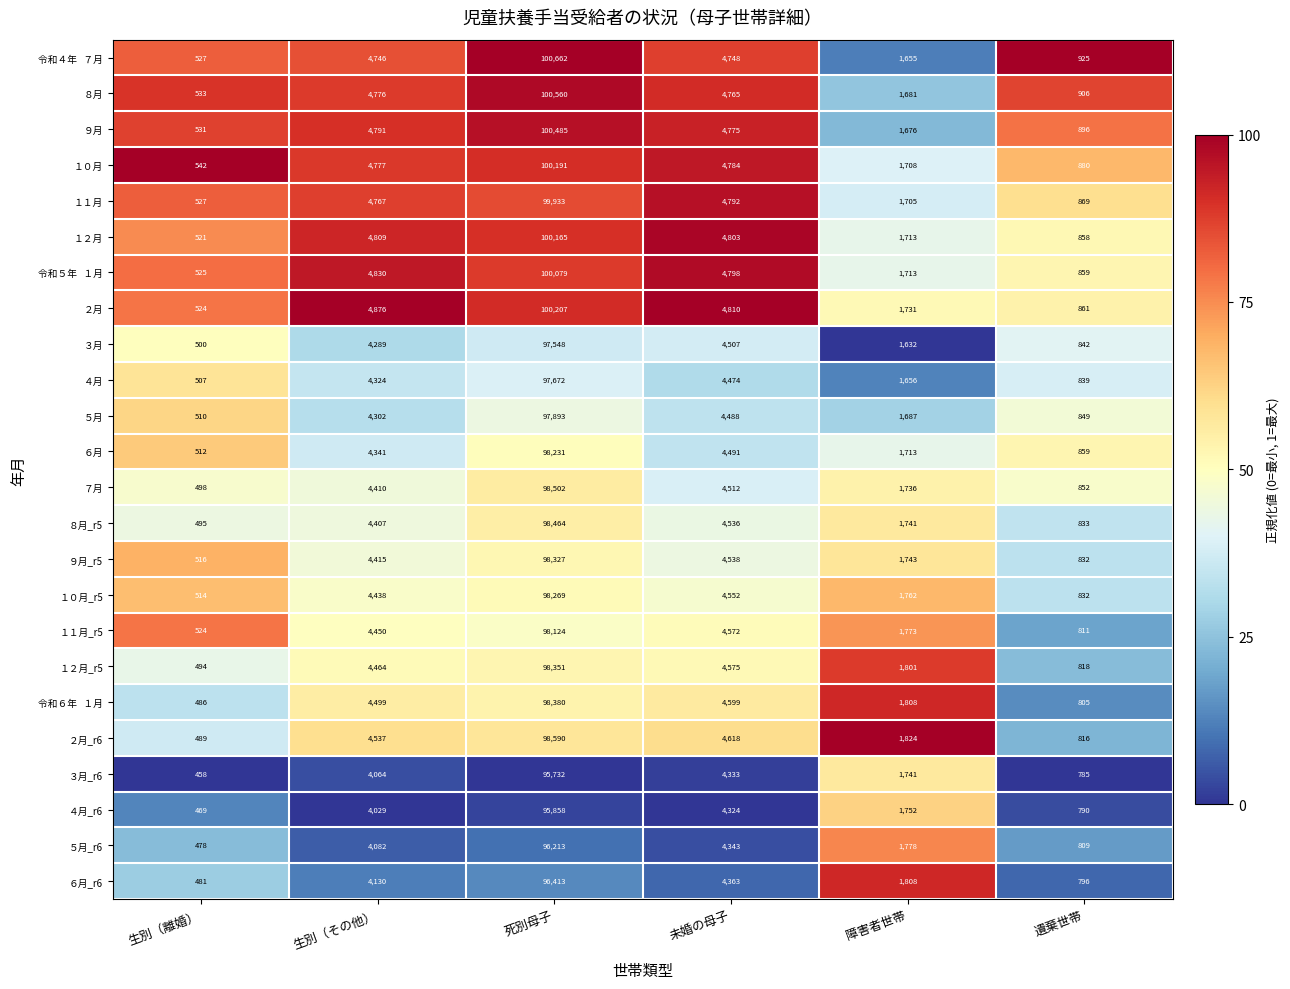

What is the difference between the second highest and second lowest values in the １１月_r5 series?

3761